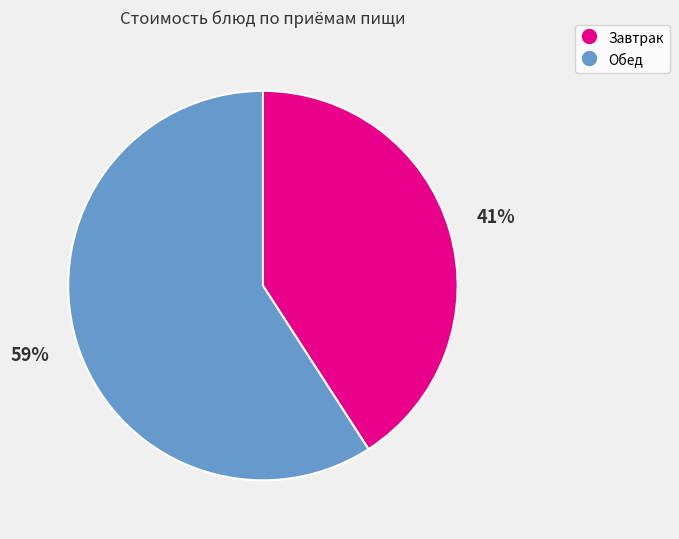

Is there any slice that represents more than half of the pie?

Yes